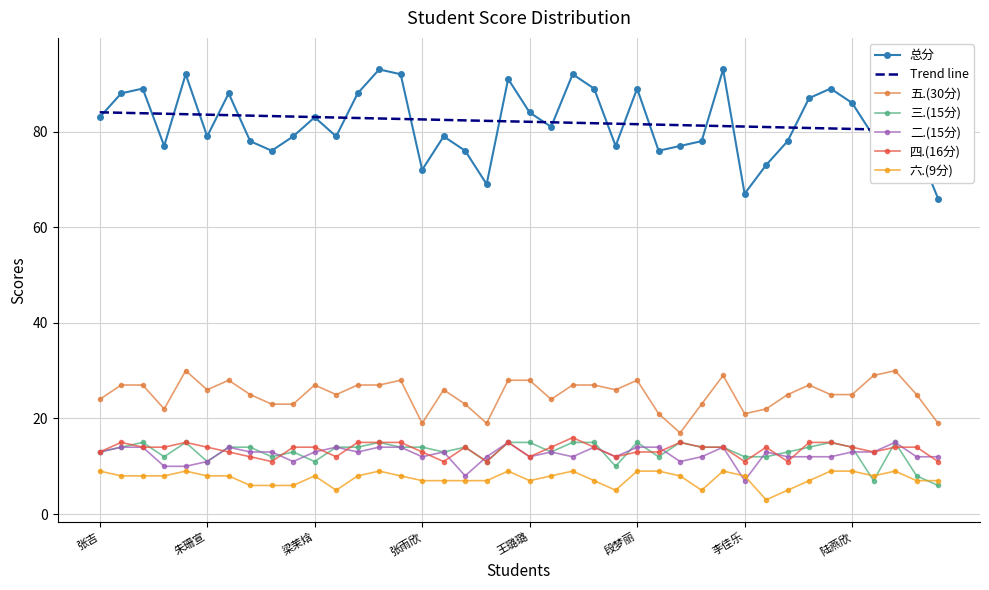

Where is 四.(16分) nearest to the value 13?

张吉